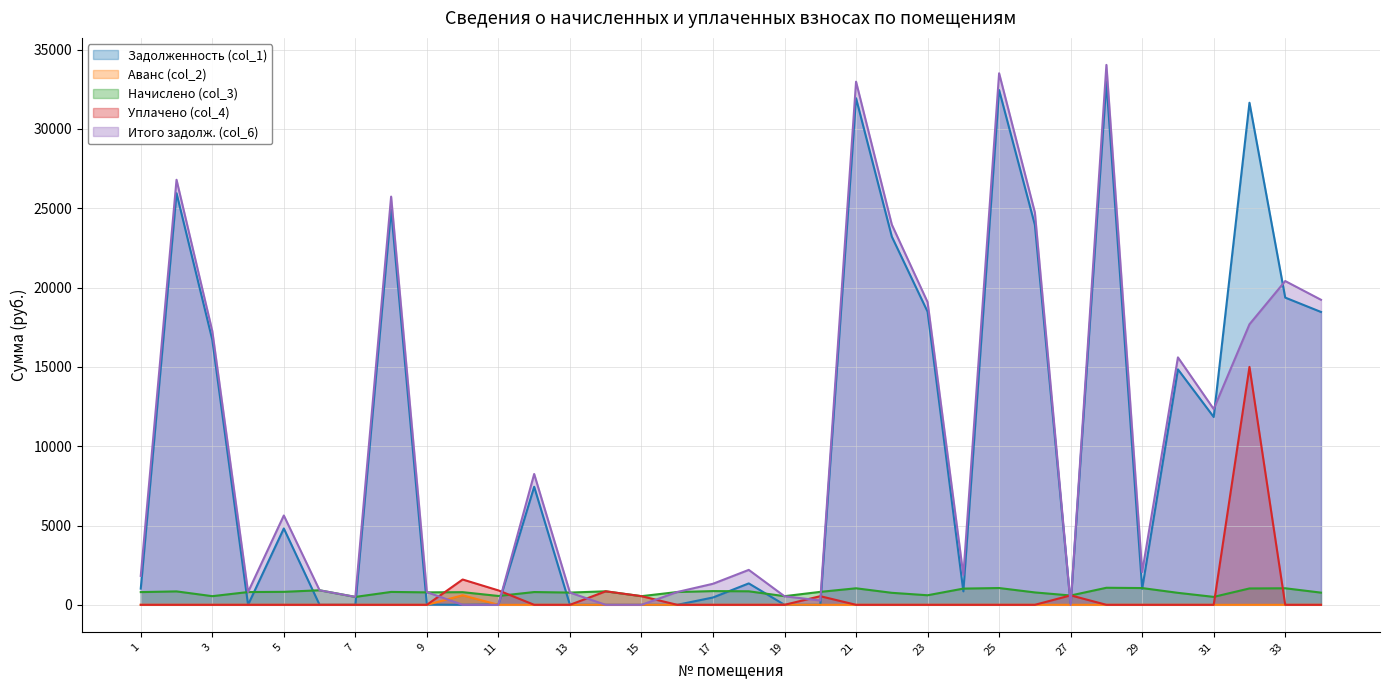

What is the sum of all Начислено (col_3) values?

27128.1